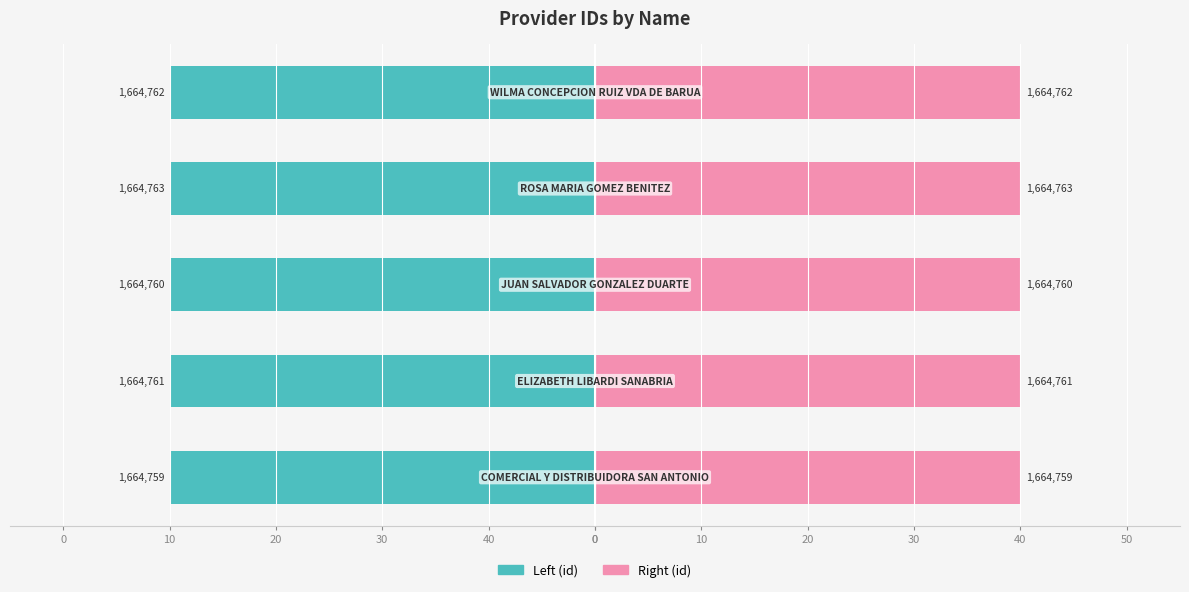

Reading left to right, list all the values displayed in this chart.

Left (id): 0=-40.0	40=-40.0	30=-40.0	20=-40.0	10=-40.0
Right (id): 0=40.0	40=40.0	30=40.0	20=40.0	10=40.0